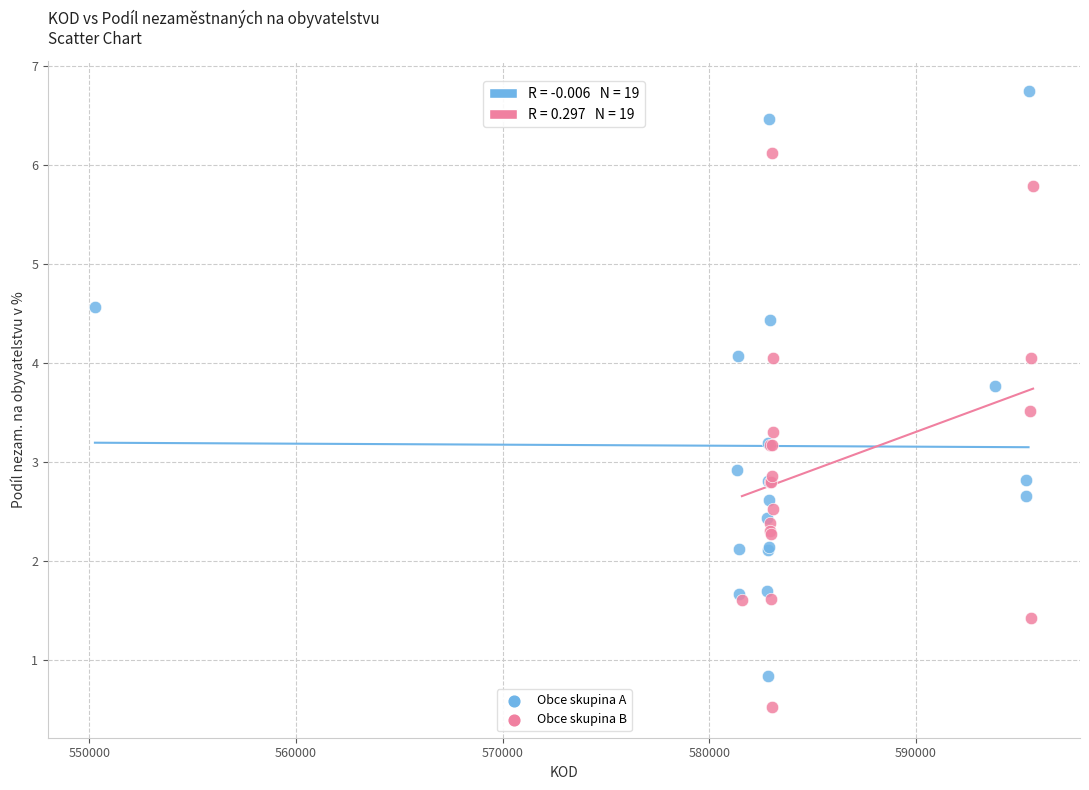

Which series contains the highest Y value?

Obce skupina A